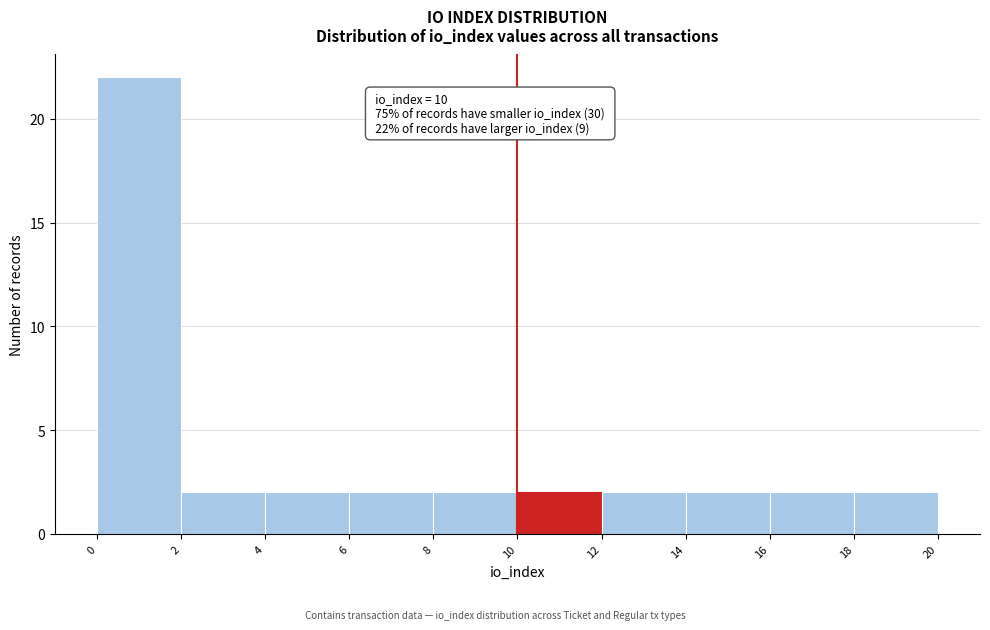

Over which range of the x-axis is the bar tallest?

0 to 2